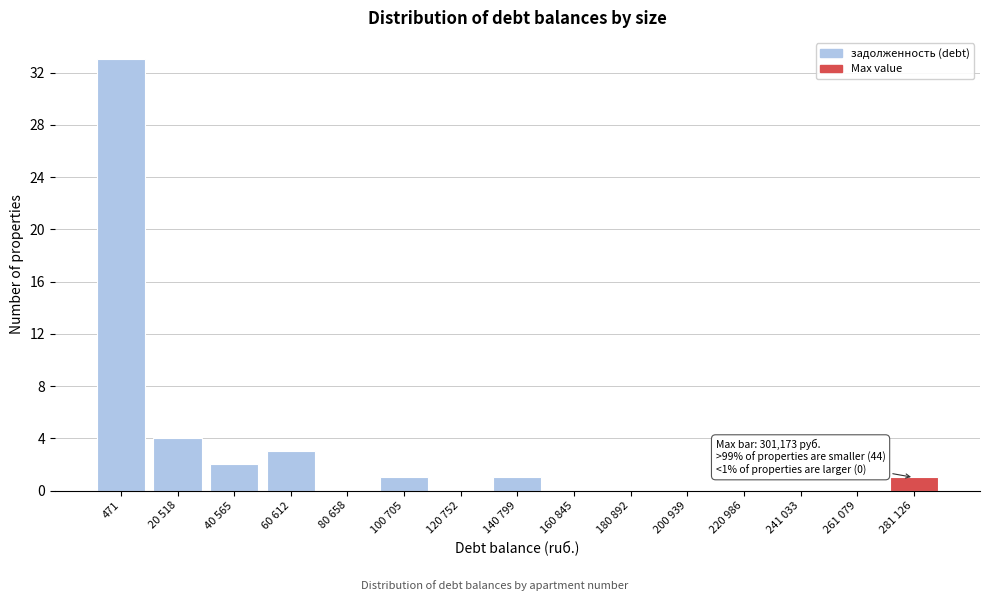

Reading left to right, transcribe all the data shown in this chart.

471=33	20 518=4	40 565=2	60 612=3	80 658=0	100 705=1	120 752=0	140 799=1	160 845=0	180 892=0	200 939=0	220 986=0	241 033=0	261 079=0	281 126=1